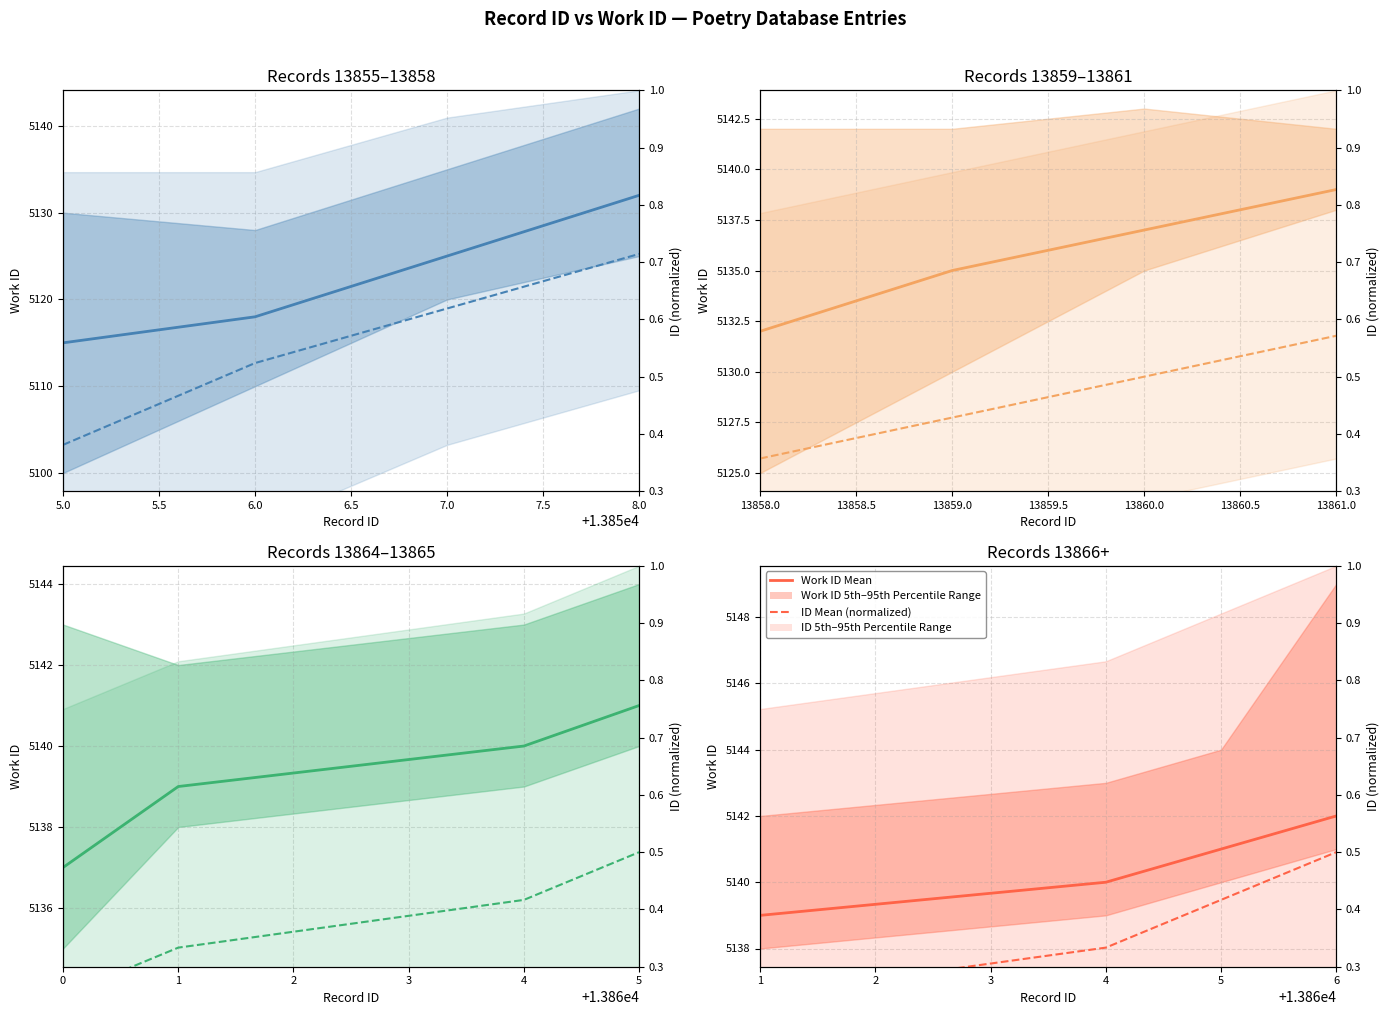

What is the value of the ID Mean (normalized) point at the 1st from the left?

0.2